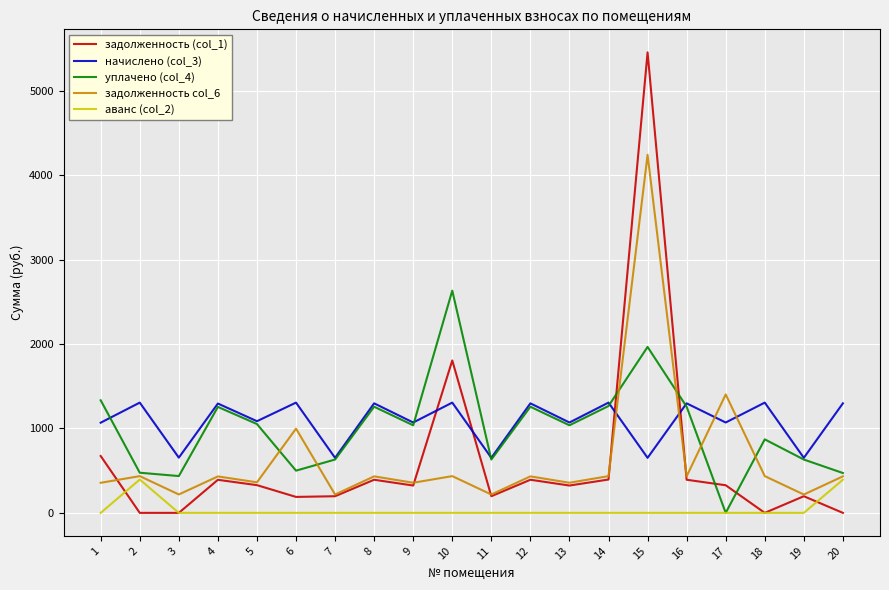

What is the difference between the highest and lowest values at 4?

1294.8